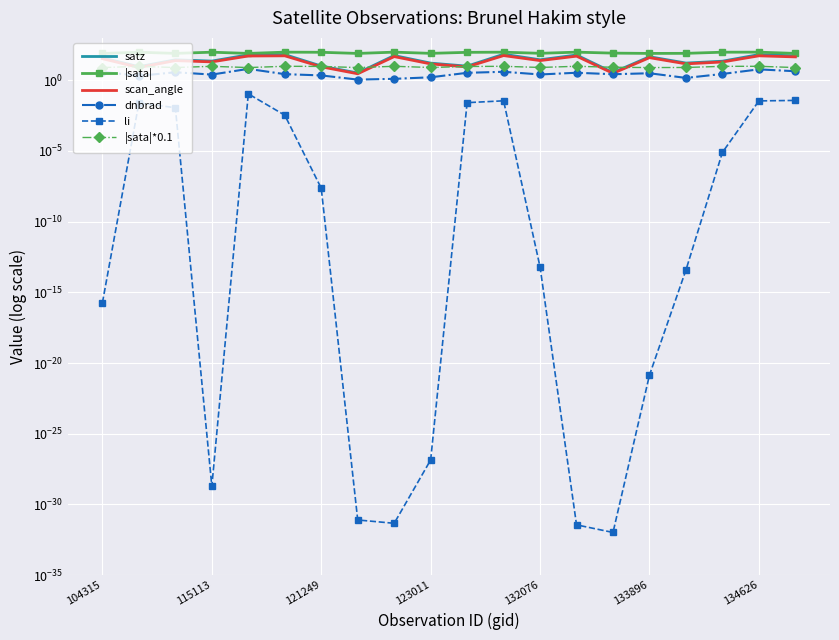

What is the minimum value for scan_angle?

2.9